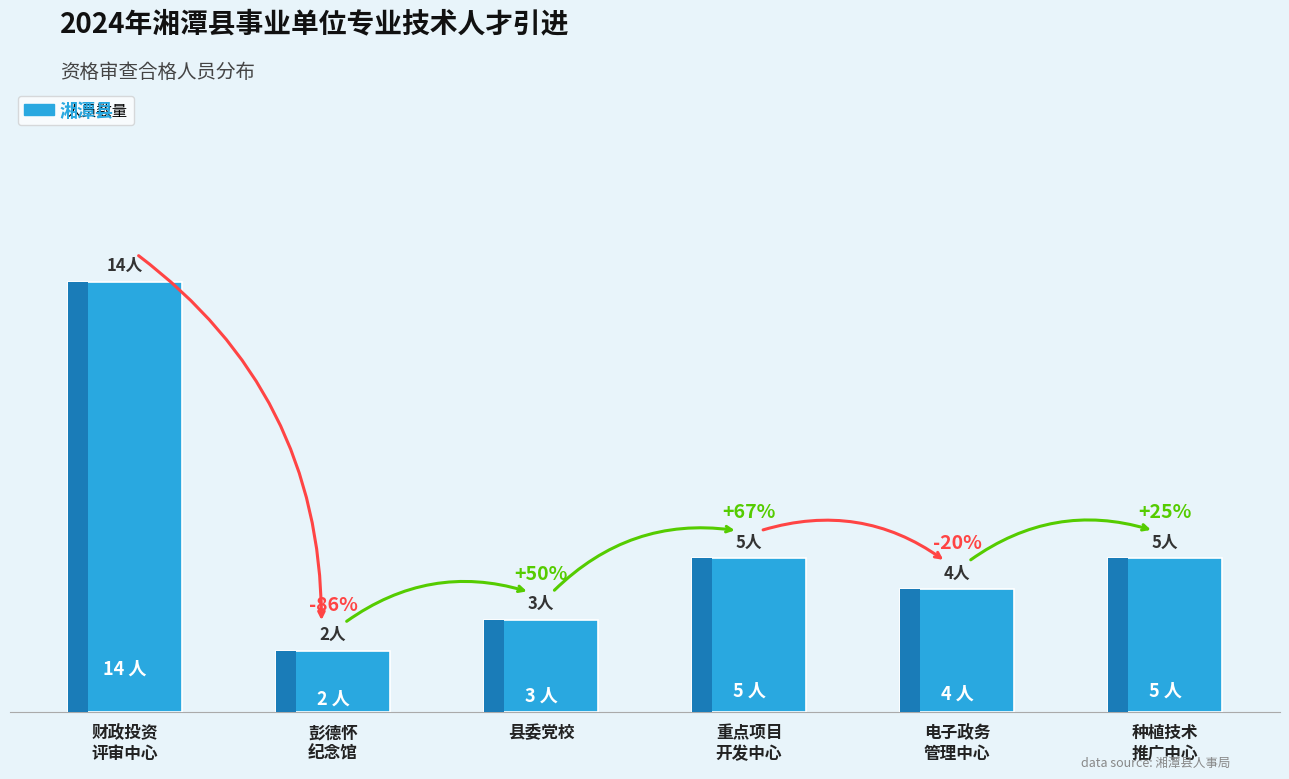

Are the bars grouped side by side (vs. stacked)?

No